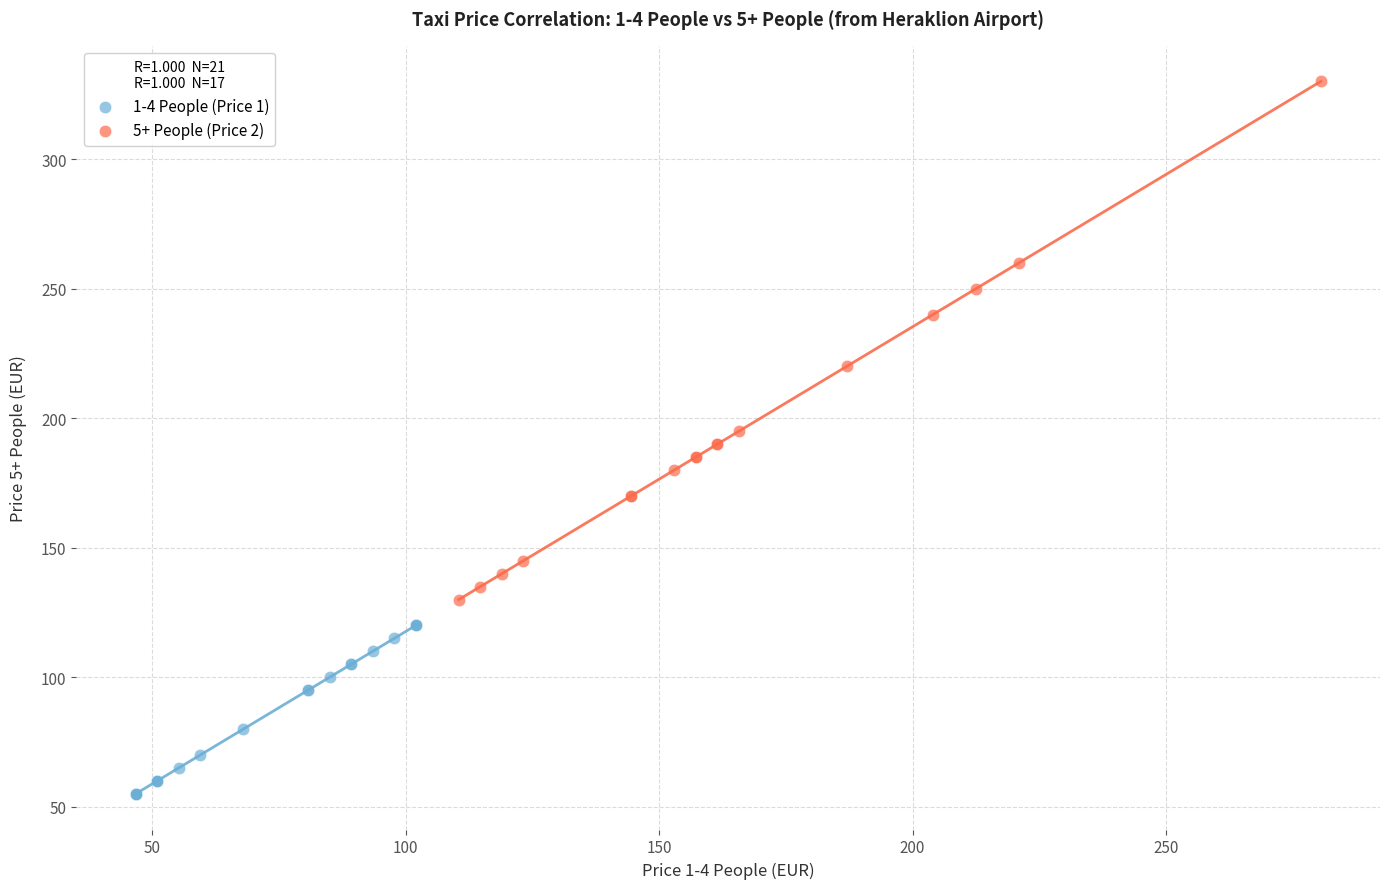

Which series reaches the maximum Y coordinate?

5+ People (Price 2)